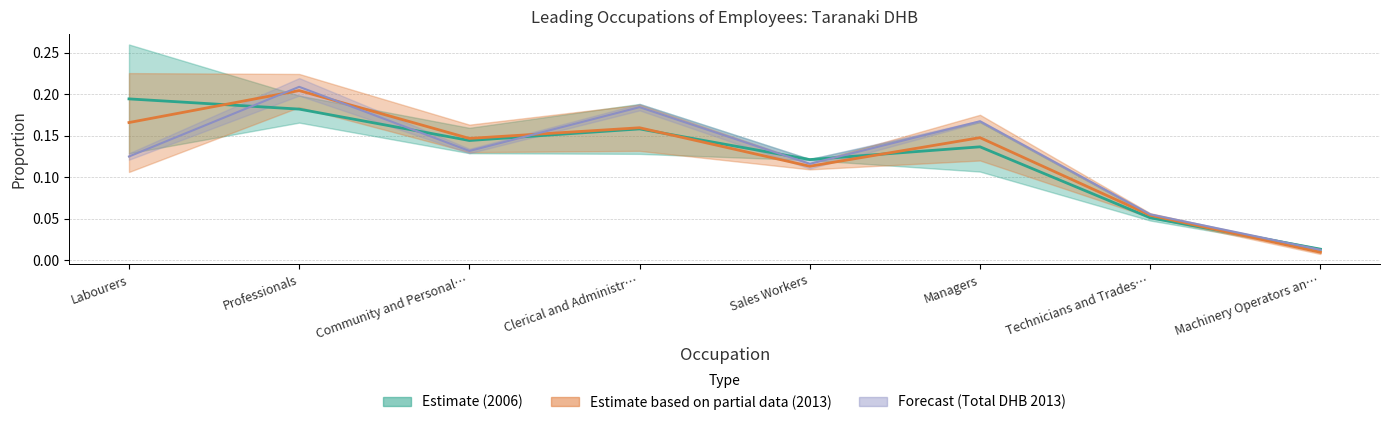

What is the sum of the Non-Maori Female 2006 values at Managers and Technicians and Trades Workers?

0.2